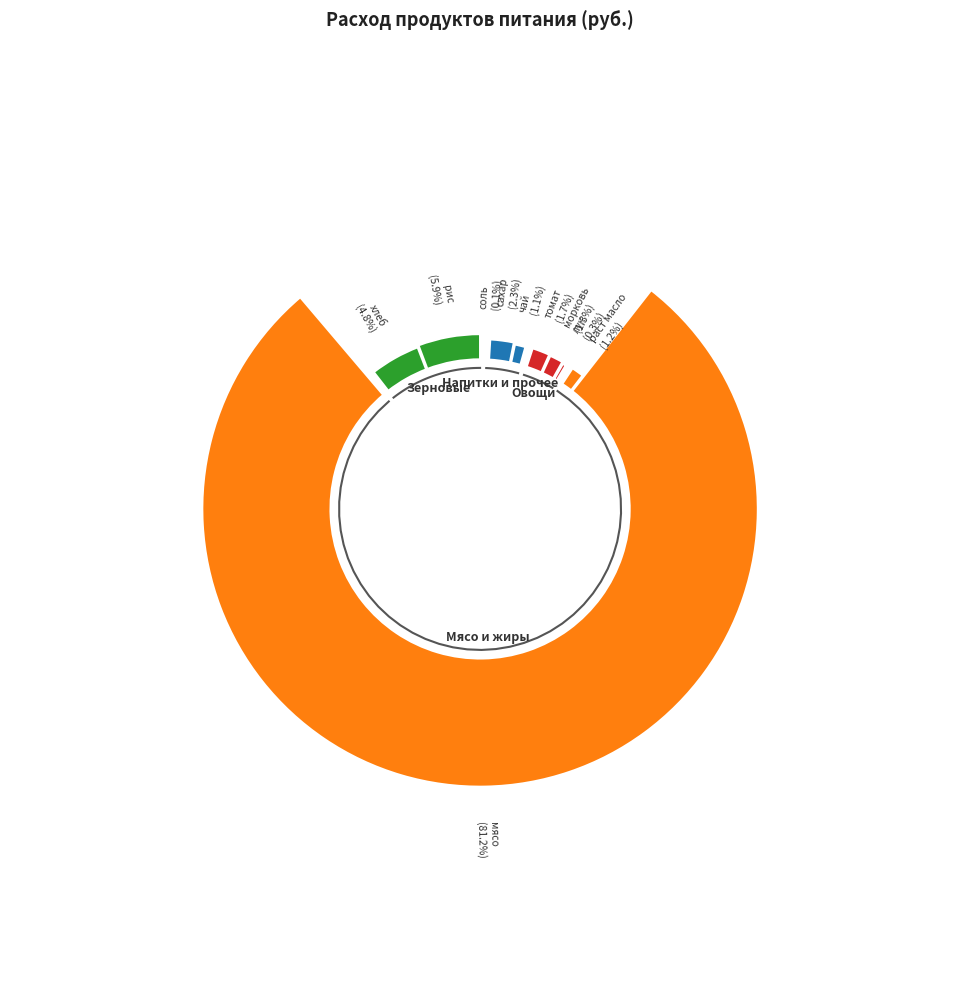

To the nearest percent, what portion does чай represent?

1%